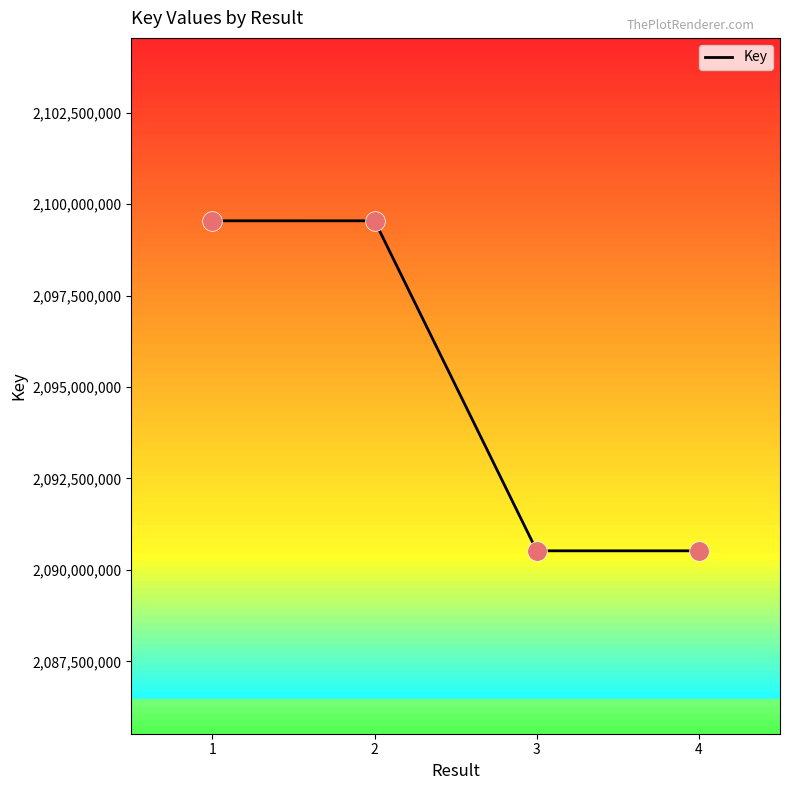

What is the change in value from 2 to 4?

-9021549